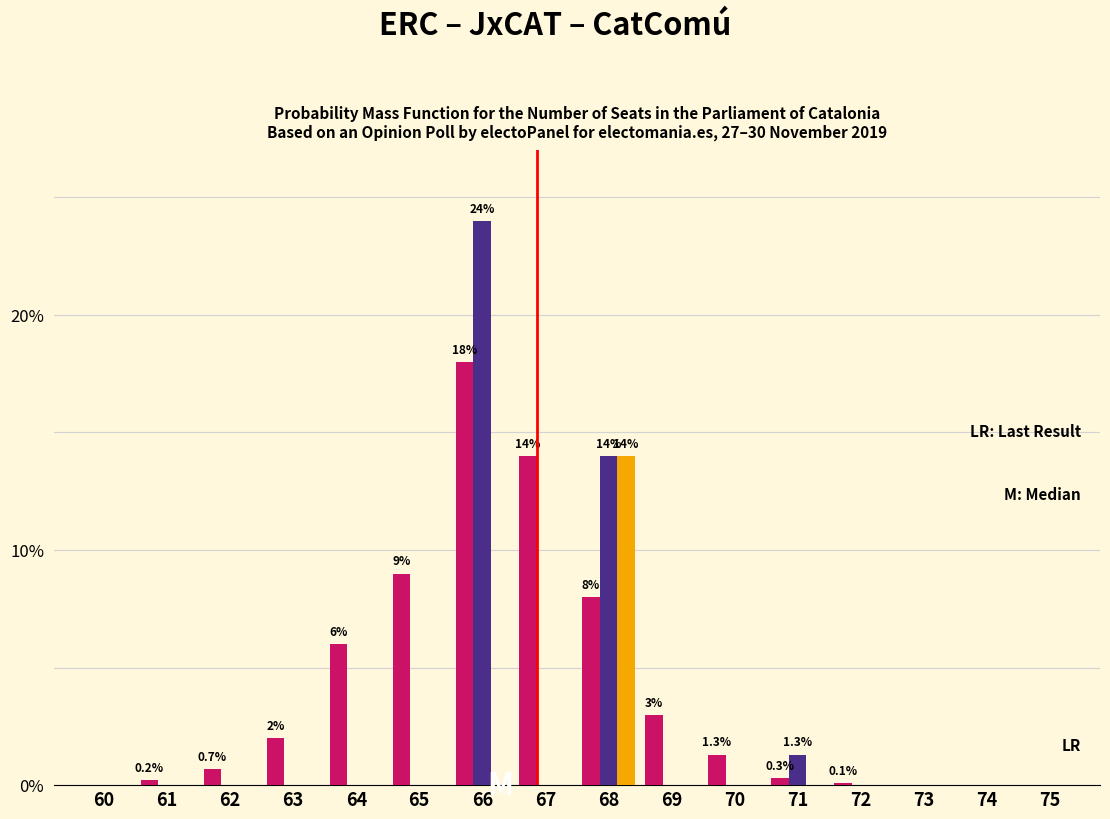

What is the total value across all series at 65?

9.0